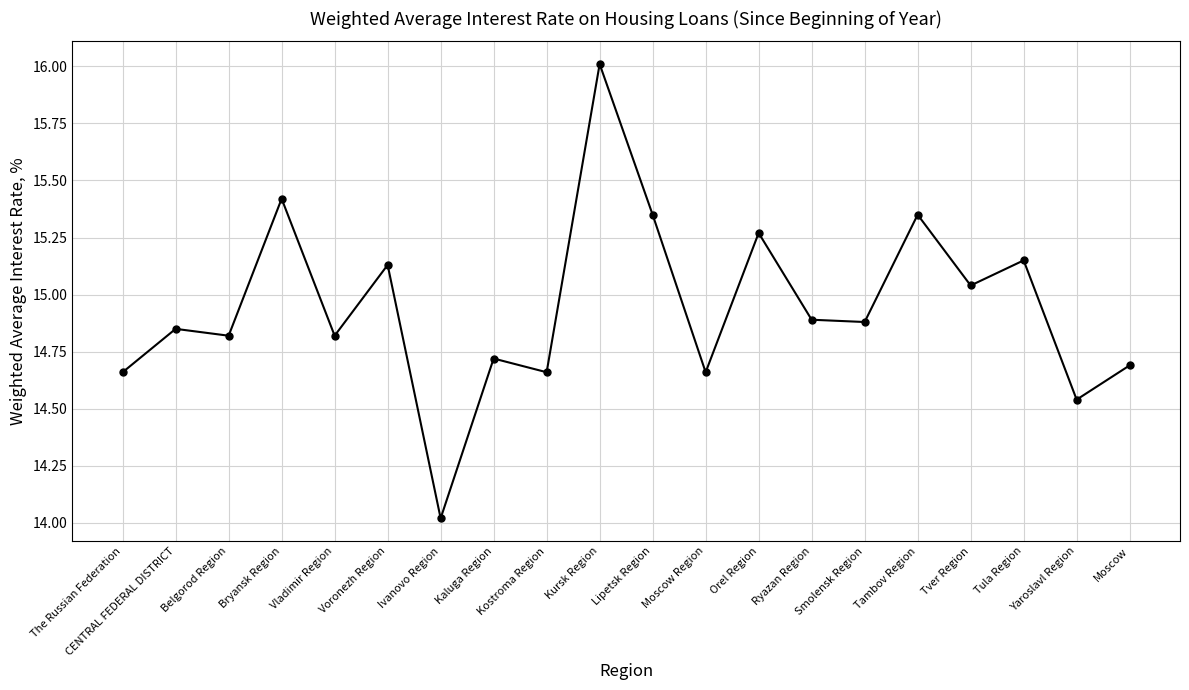

Between Kaluga Region and Orel Region, which is larger?

Orel Region